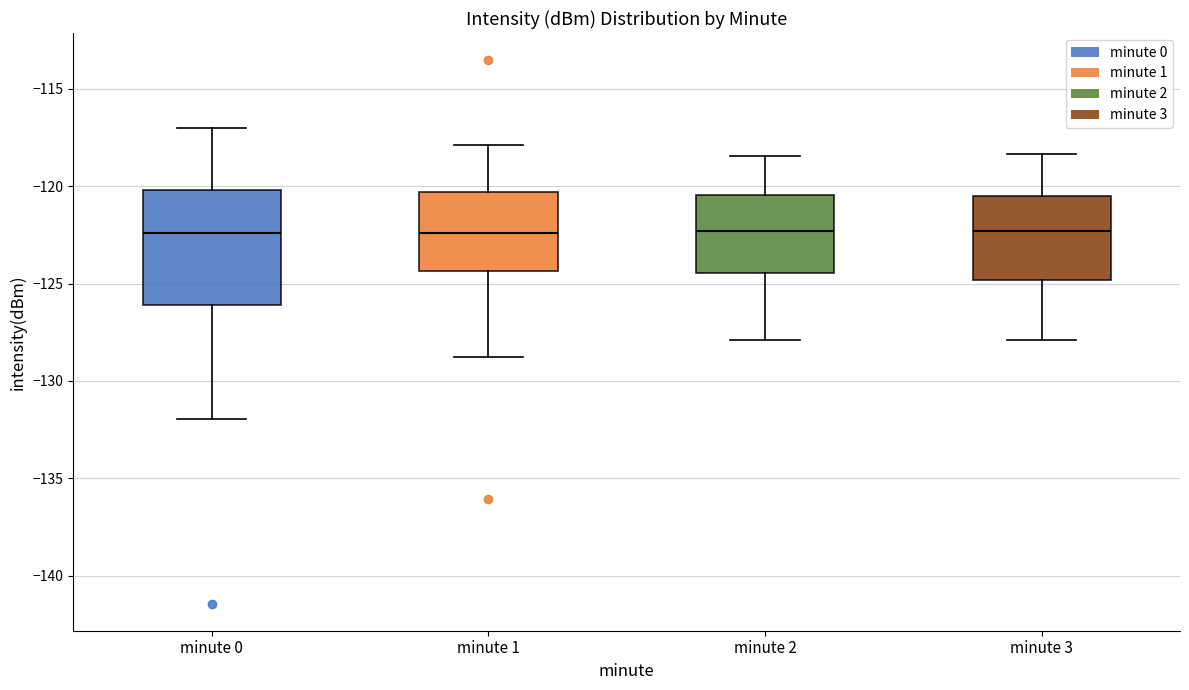

Reading left to right, read every box against the y-axis: the position of its median line, the range the box covers, and the ends of its whiskers. The values are not printed on the chart, so give them approximately, as read against the axis.

minute 0: median -122.5, box -126.0 to -120.0, whiskers -132.0 to -117.0
minute 1: median -122.5, box -124.5 to -120.5, whiskers -129.0 to -118.0
minute 2: median -122.5, box -124.5 to -120.5, whiskers -128.0 to -118.5
minute 3: median -122.5, box -125.0 to -120.5, whiskers -128.0 to -118.5